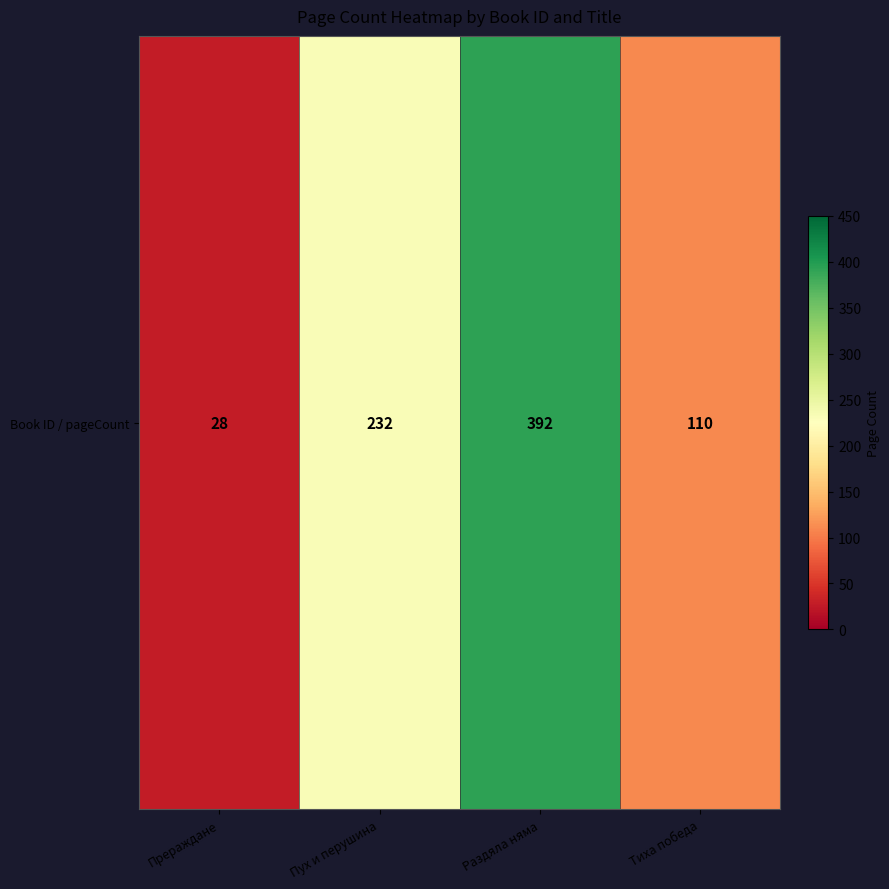

How many categories are shown in the chart?

4